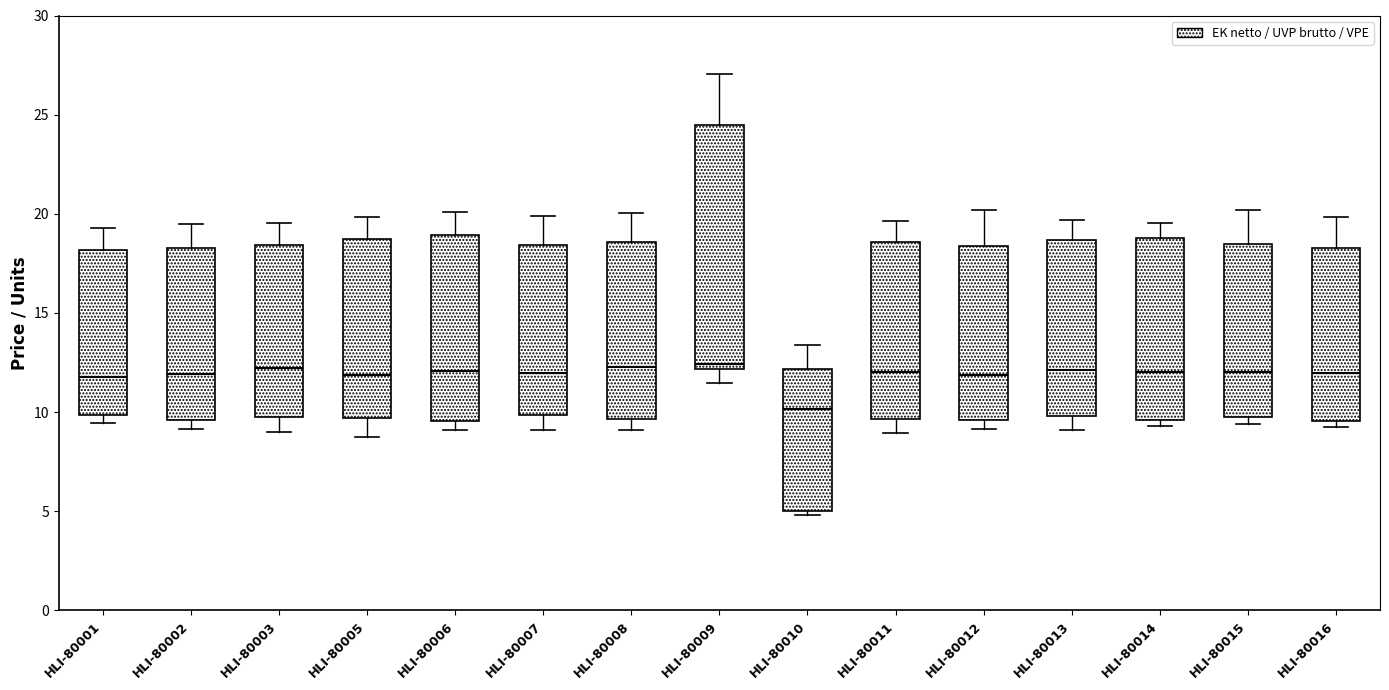

Comparing the boxes themselves (not the whiskers), which one is the tallest?

HLI-80009